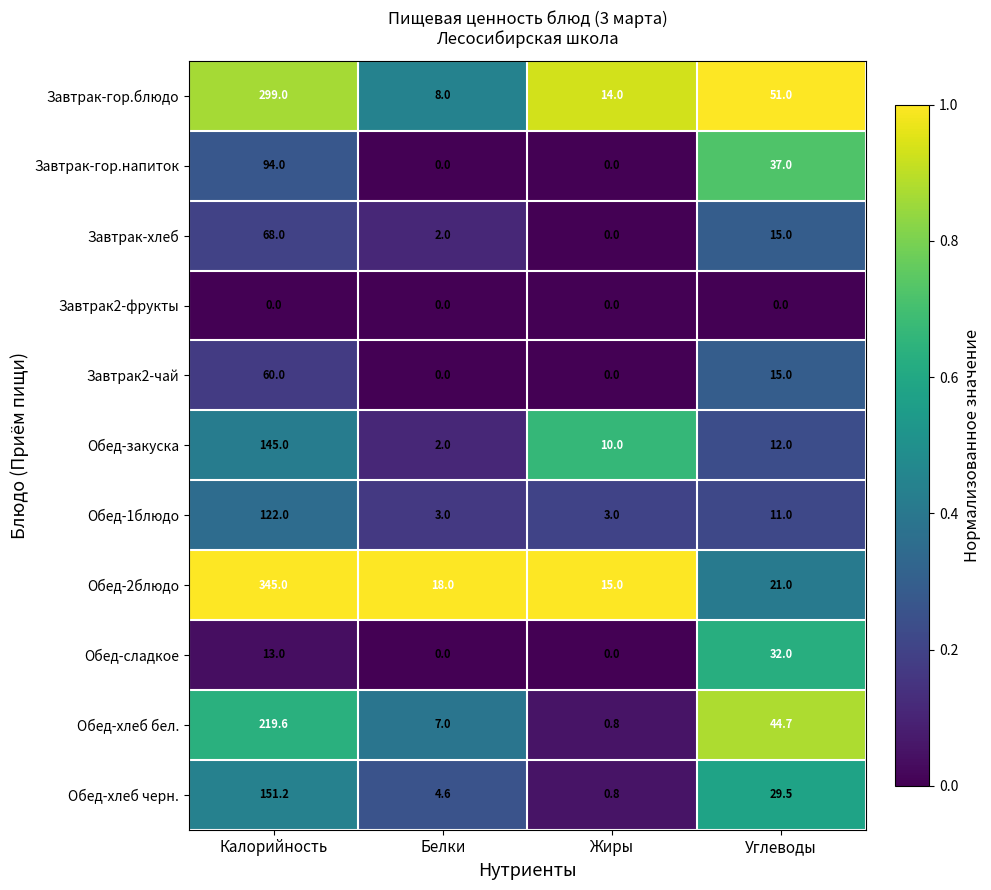

True or false: Обед-хлеб бел. has a value of 106.1 at Калорийность.

False